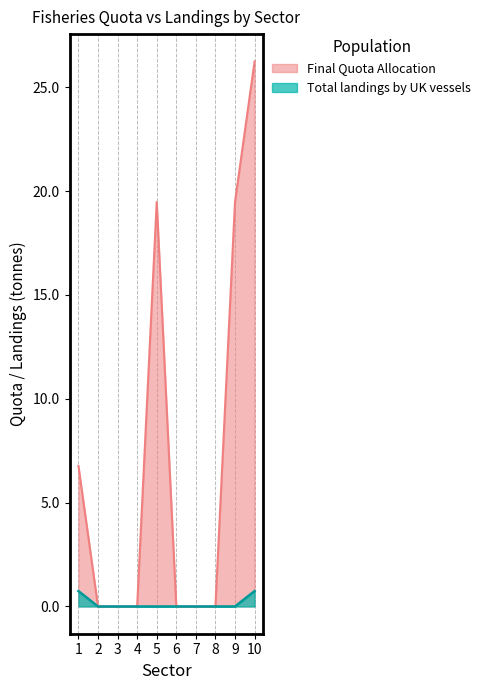

Is it true that Total landings by UK vessels equals 0.0 at 5?

True